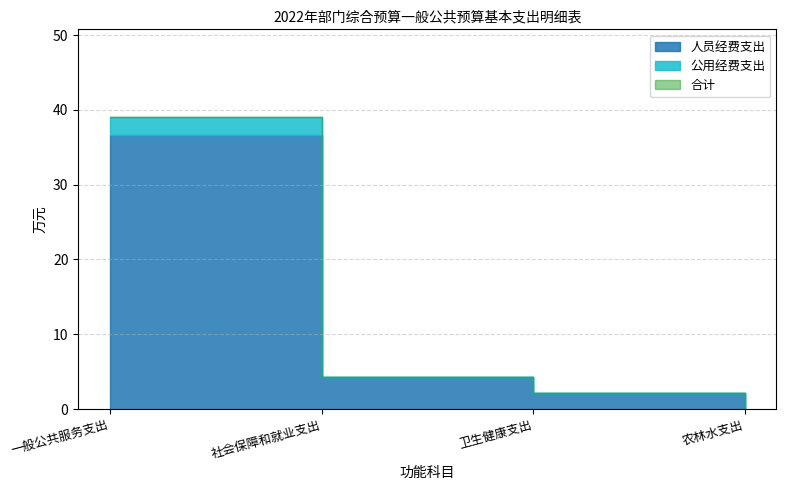

Between 社会保障和就业支出 and 卫生健康支出, which is larger?

社会保障和就业支出